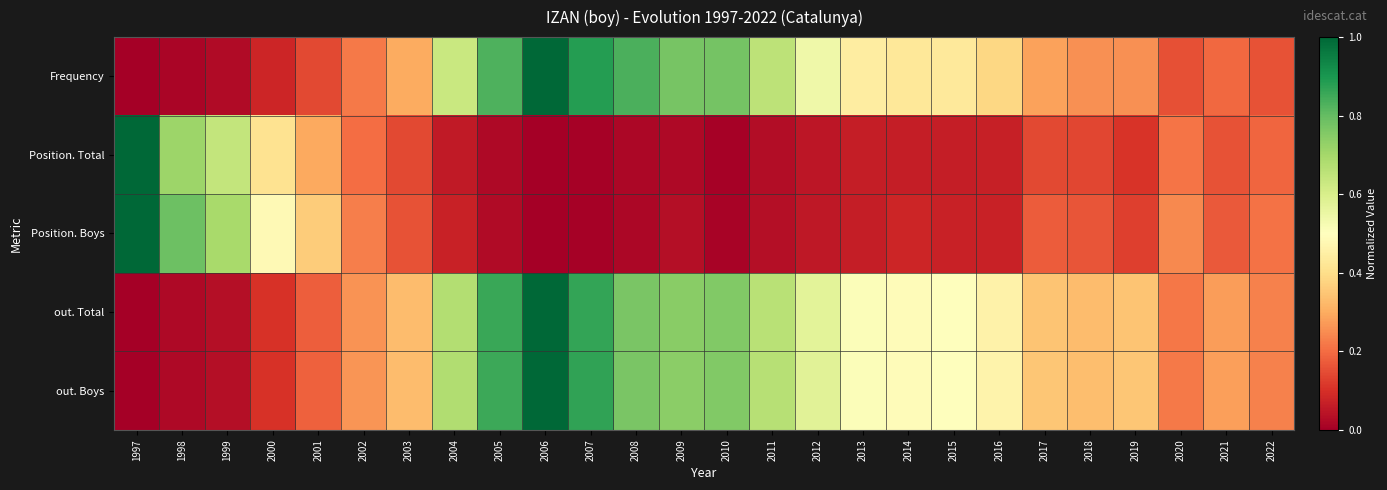

Reading left to right, transcribe all the data shown in this chart.

Frequency: 1997=0.0	1998=0.0	1999=0.0	2000=0.1	2001=0.1	2002=0.2	2003=0.3	2004=0.6	2005=0.8	2006=1.0	2007=0.9	2008=0.8	2009=0.8	2010=0.8	2011=0.7	2012=0.5	2013=0.4	2014=0.4	2015=0.4	2016=0.4	2017=0.3	2018=0.3	2019=0.3	2020=0.2	2021=0.2	2022=0.2
Position. Total: 1997=1.0	1998=0.7	1999=0.6	2000=0.4	2001=0.3	2002=0.2	2003=0.1	2004=0.1	2005=0.0	2006=0.0	2007=0.0	2008=0.0	2009=0.0	2010=0.0	2011=0.0	2012=0.1	2013=0.1	2014=0.1	2015=0.1	2016=0.1	2017=0.1	2018=0.1	2019=0.1	2020=0.2	2021=0.2	2022=0.2
Position. Boys: 1997=1.0	1998=0.8	1999=0.7	2000=0.5	2001=0.4	2002=0.2	2003=0.2	2004=0.1	2005=0.0	2006=0.0	2007=0.0	2008=0.0	2009=0.0	2010=0.0	2011=0.0	2012=0.1	2013=0.1	2014=0.1	2015=0.1	2016=0.1	2017=0.2	2018=0.2	2019=0.1	2020=0.2	2021=0.2	2022=0.2
out. Total: 1997=0.0	1998=0.0	1999=0.0	2000=0.1	2001=0.2	2002=0.3	2003=0.3	2004=0.7	2005=0.9	2006=1.0	2007=0.9	2008=0.8	2009=0.7	2010=0.8	2011=0.7	2012=0.6	2013=0.5	2014=0.5	2015=0.5	2016=0.5	2017=0.3	2018=0.3	2019=0.3	2020=0.2	2021=0.3	2022=0.2
out. Boys: 1997=0.0	1998=0.0	1999=0.0	2000=0.1	2001=0.2	2002=0.3	2003=0.3	2004=0.7	2005=0.9	2006=1.0	2007=0.9	2008=0.8	2009=0.7	2010=0.8	2011=0.7	2012=0.6	2013=0.5	2014=0.5	2015=0.5	2016=0.5	2017=0.3	2018=0.3	2019=0.4	2020=0.2	2021=0.3	2022=0.2